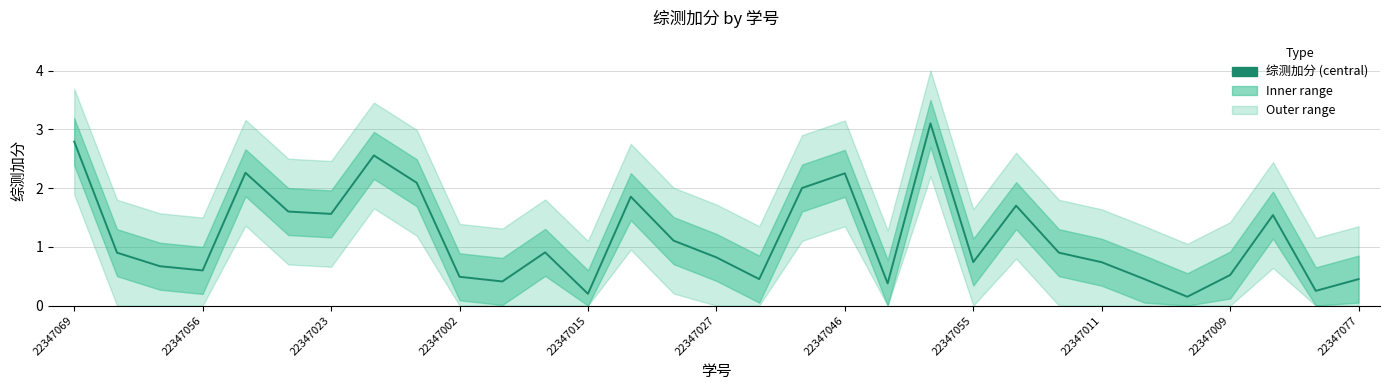

What is the difference between the maximum and minimum values?

3.0